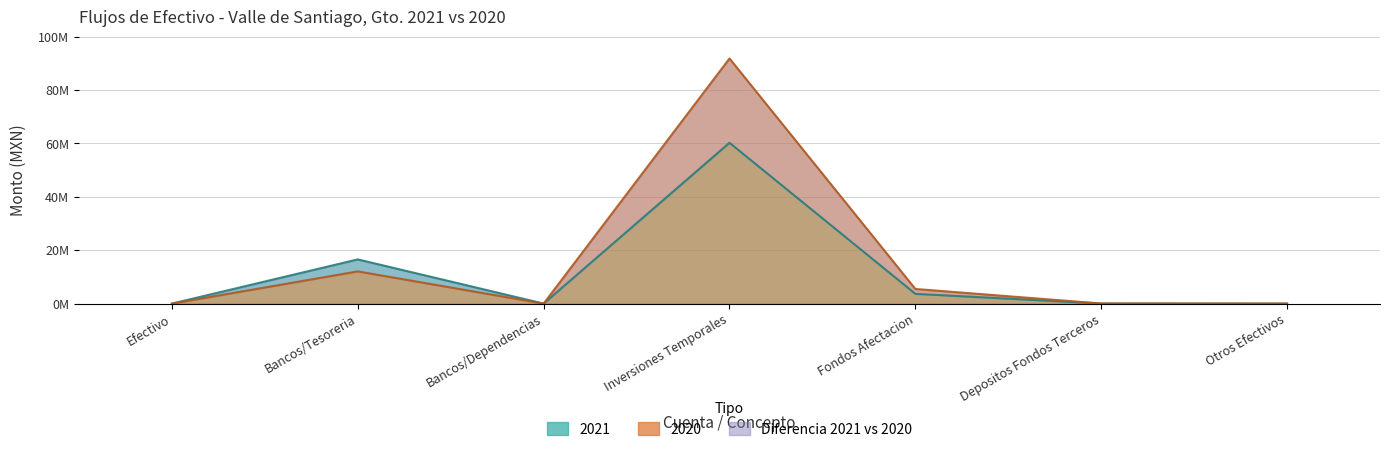

Which series has the largest total across all categories?

2020